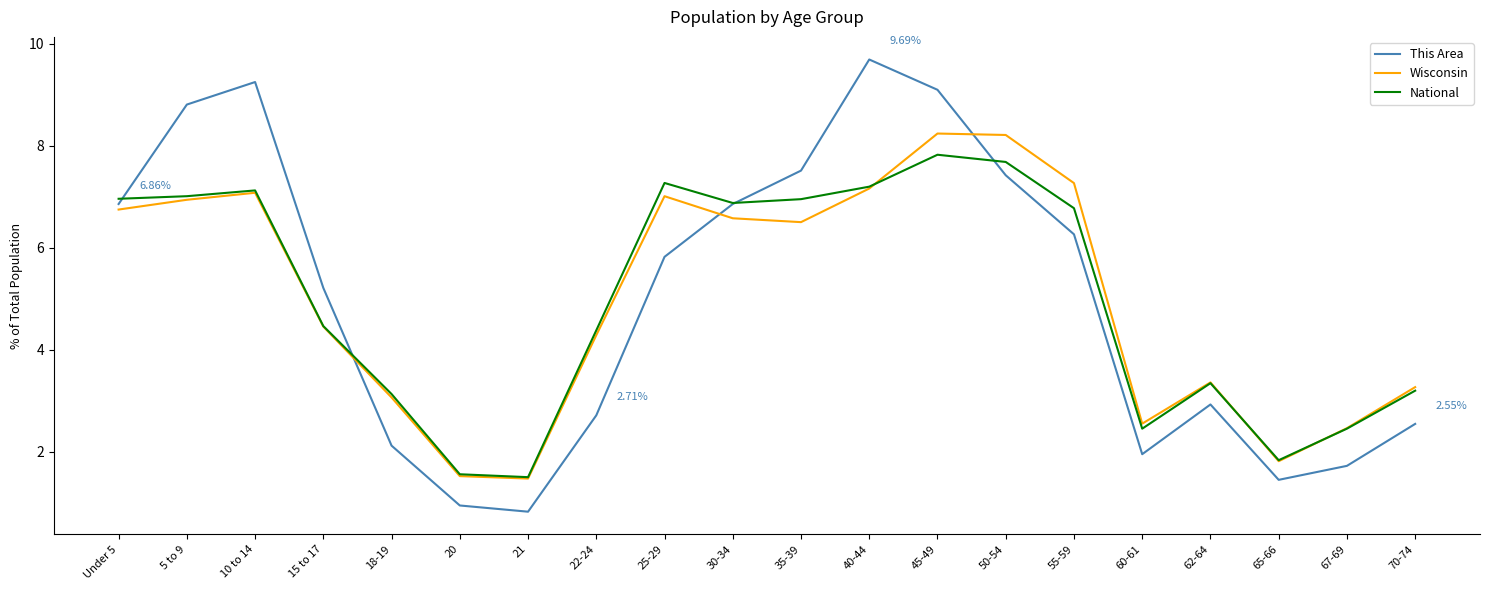

What is the minimum value shown in the chart?

0.8